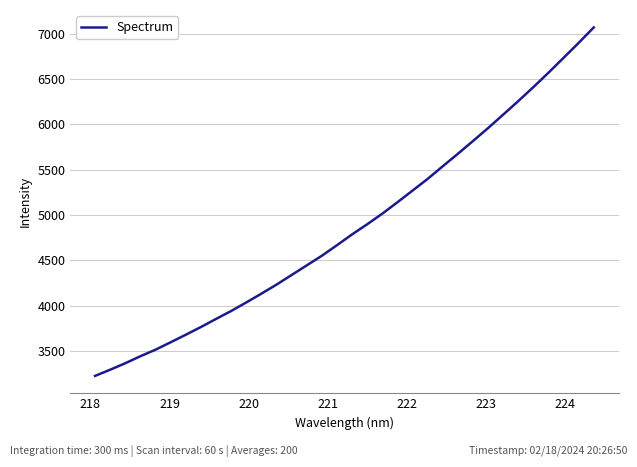

What is the maximum value shown in the chart?

7069.0